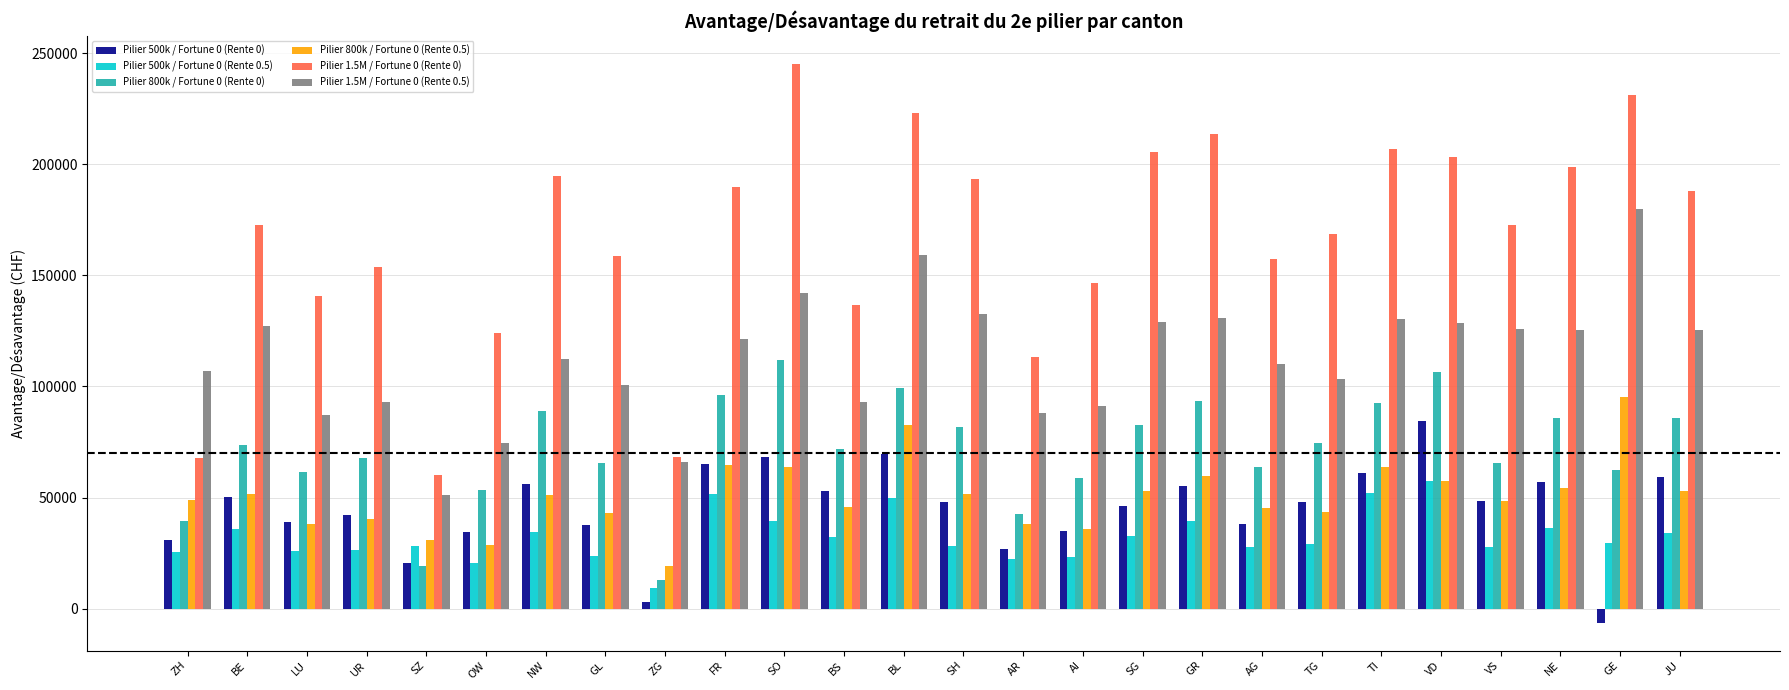

What is the label of the 22nd bar from the right?

SZ